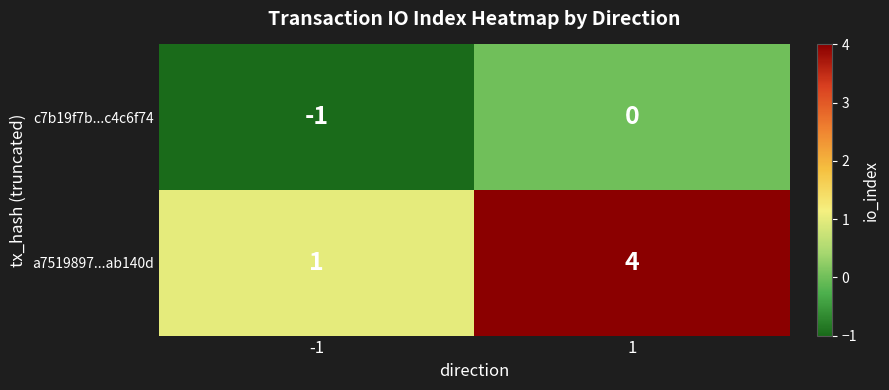

Rank the series by their average value, from lowest to highest.

c7b19f7b...c4c6f74, a7519897...ab140d